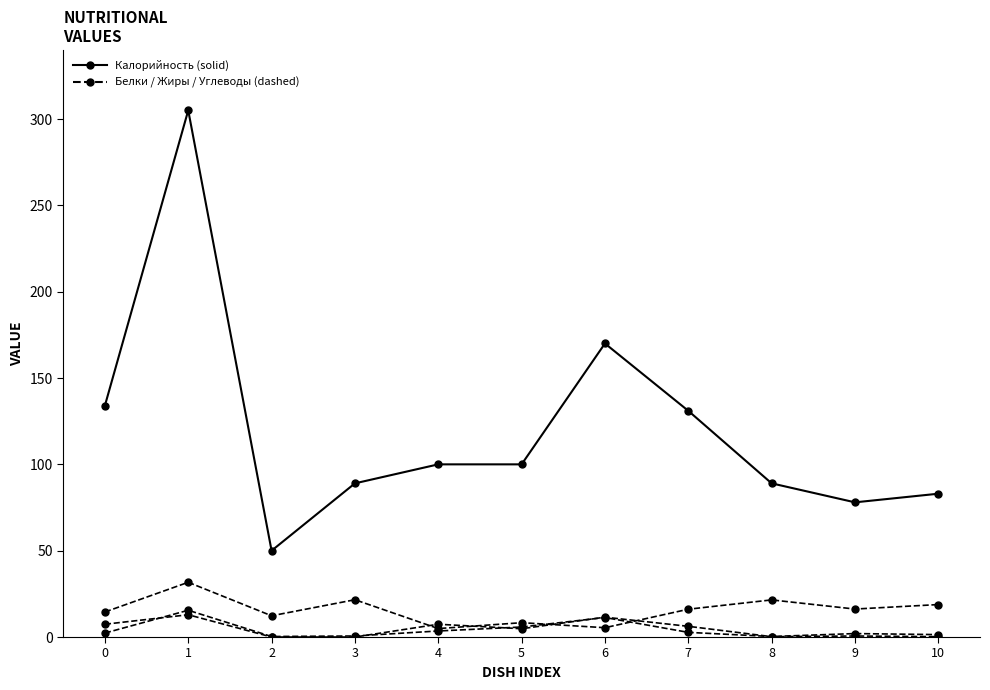

How many lines are shown in the chart?

4